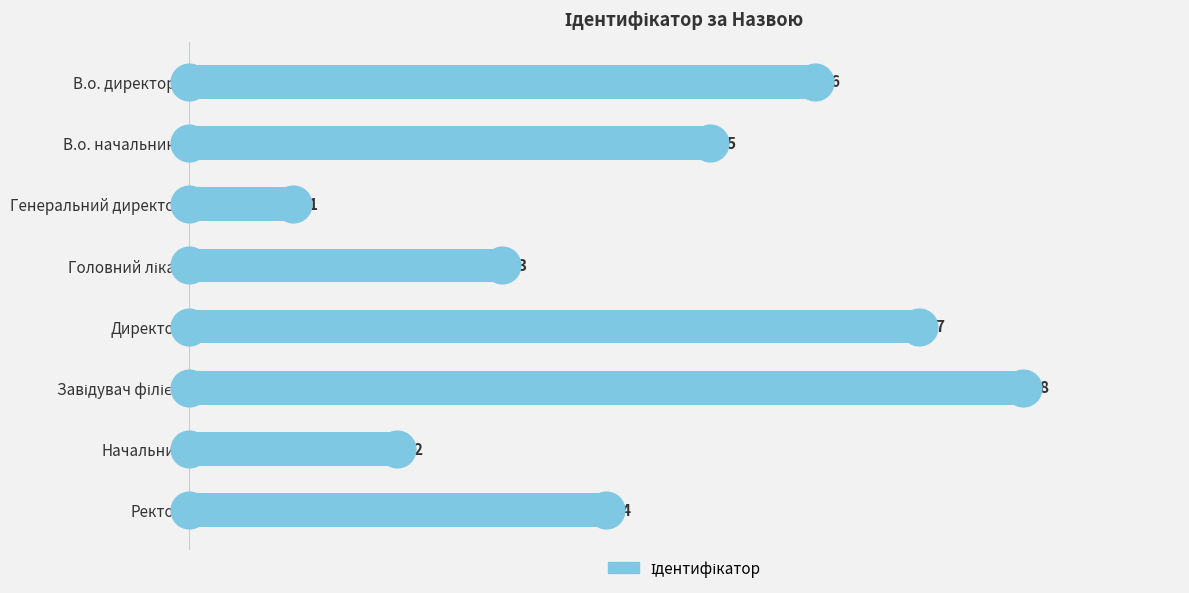

Approximately how many times larger is the value at В.о. директора compared to Директор?

0.9